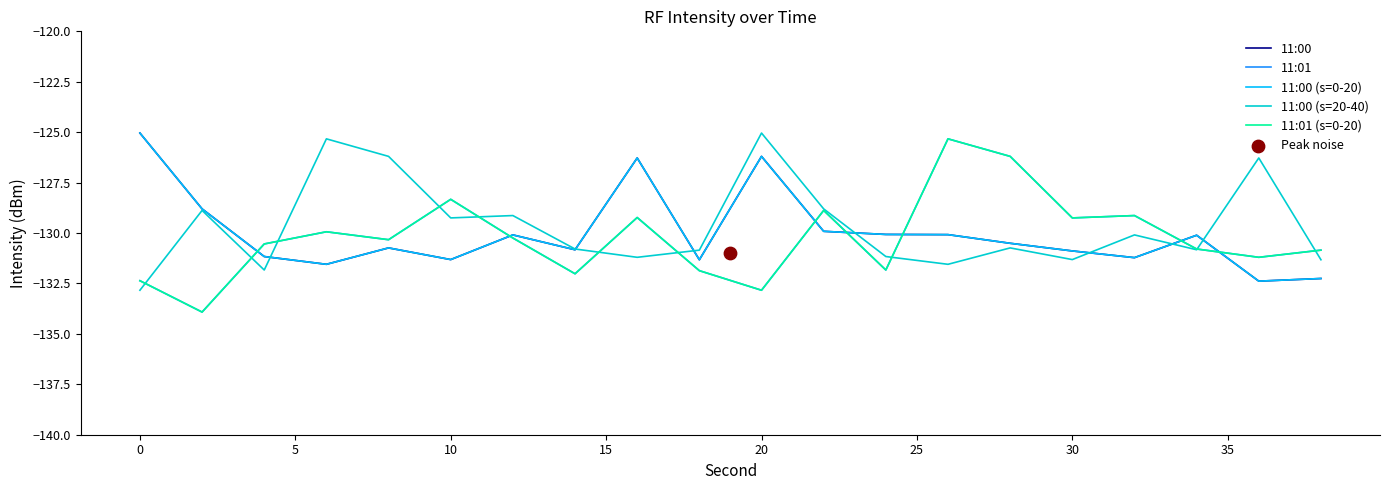

Is the value of 11:01 (s=0-20) at 14 greater than the value of 11:01 at 18?

Yes